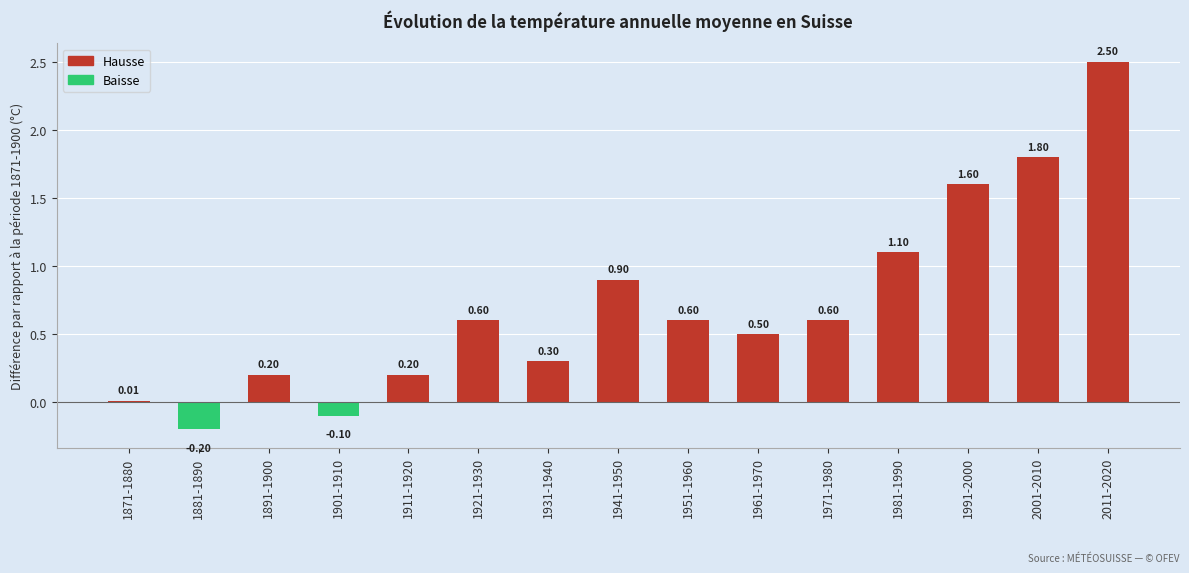

True or false: the data shows 0.1 at 1911-1920.

False